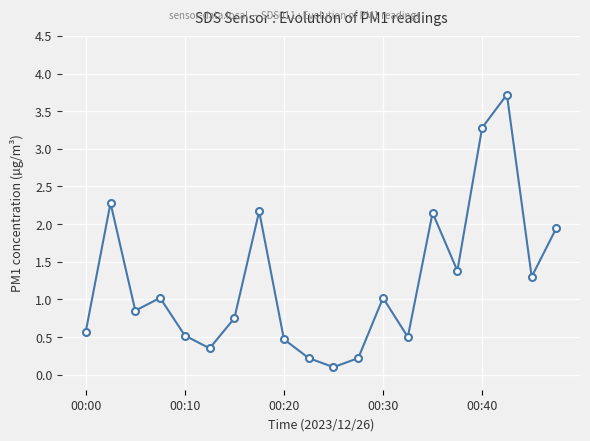

What is the value of the 8th point from the left?

2.2